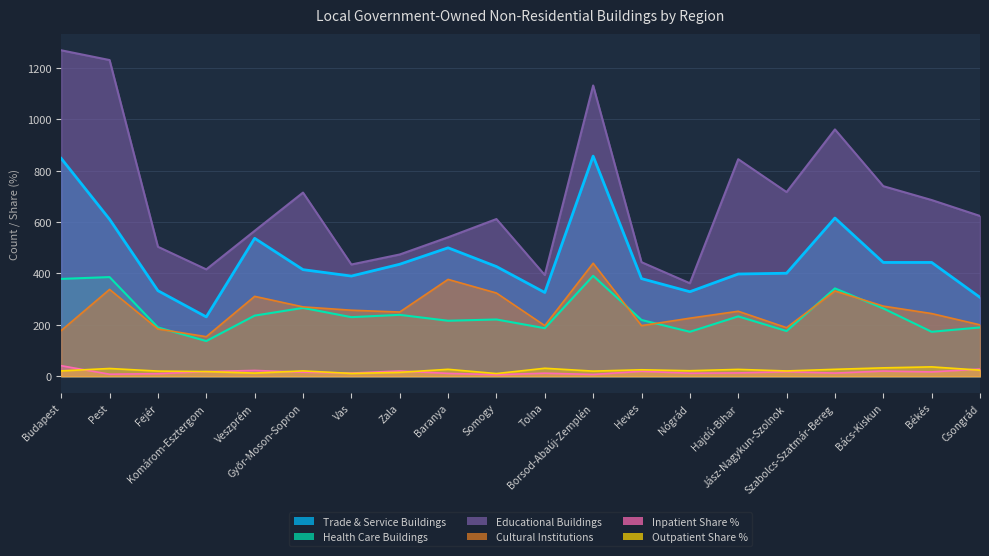

Does the chart have visible grid lines?

Yes